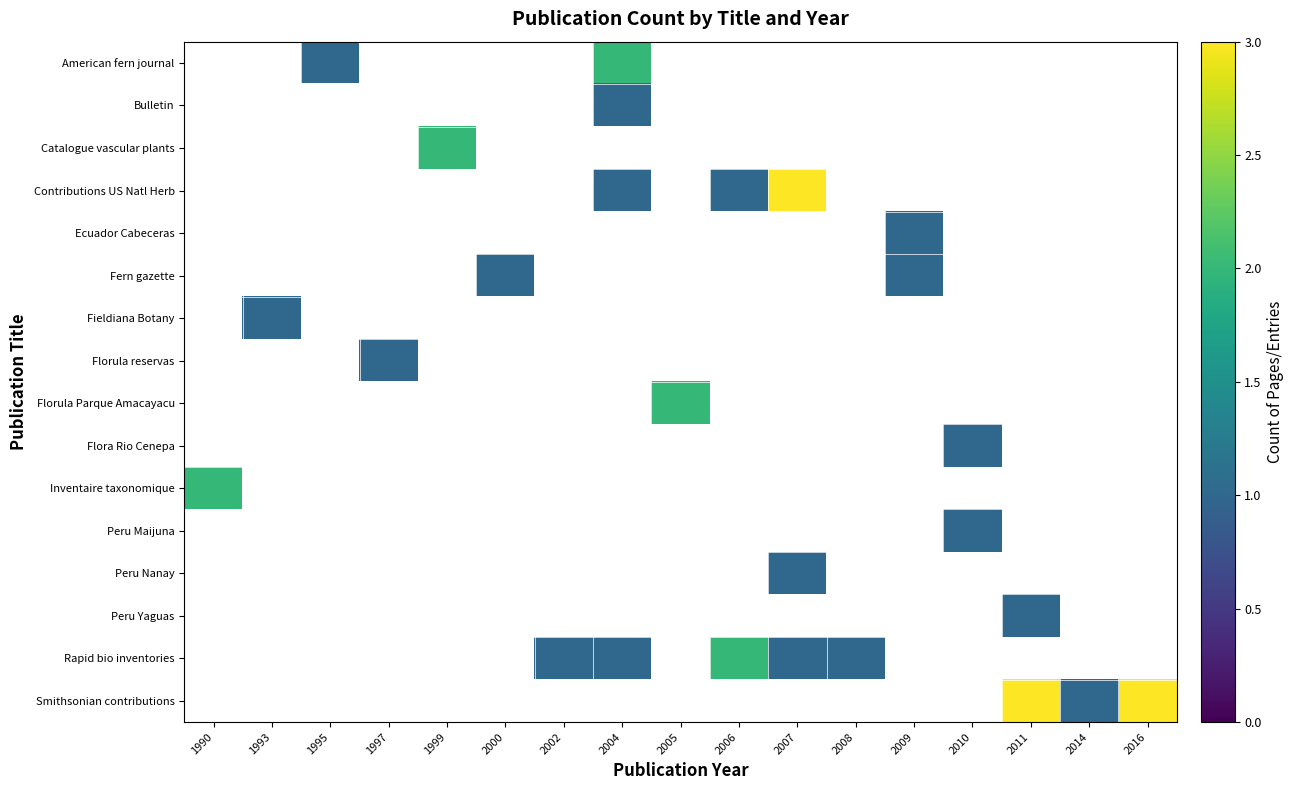

How many series are shown in this chart?

16